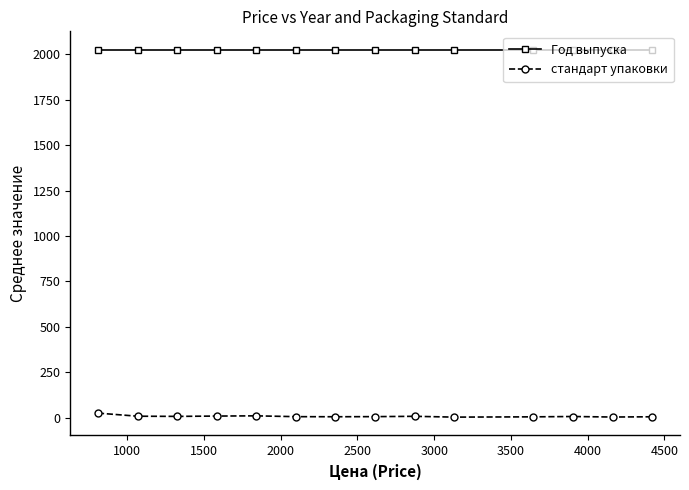

List the series in order of their overall mean, highest first.

Год выпуска, стандарт упаковки